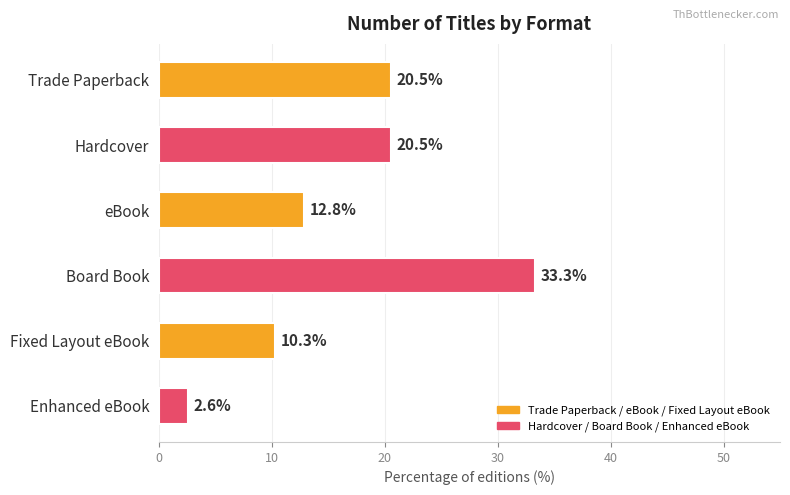

The chart shows a value of 3.1 at eBook. True or false?

False